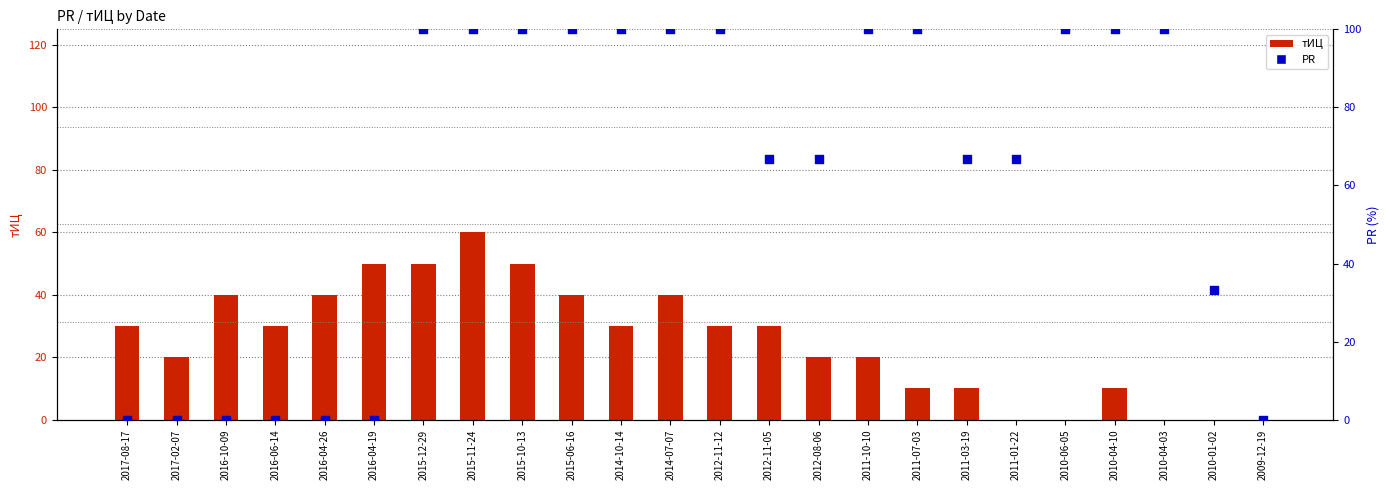

Which series has the widest spread of Y values?

PR